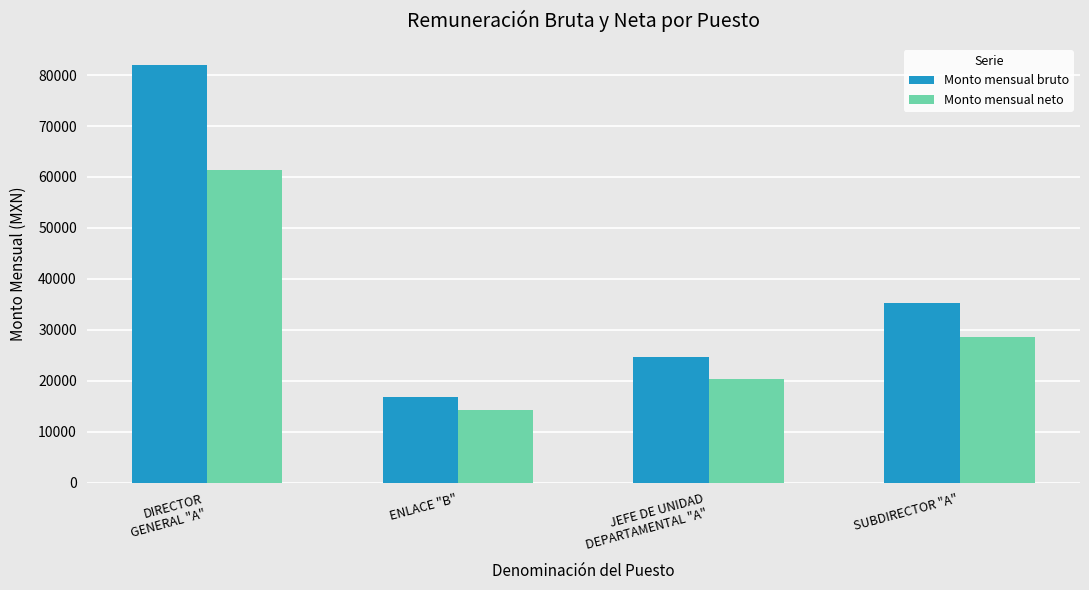

How many Monto mensual neto values are between 20385 and 61426?

3